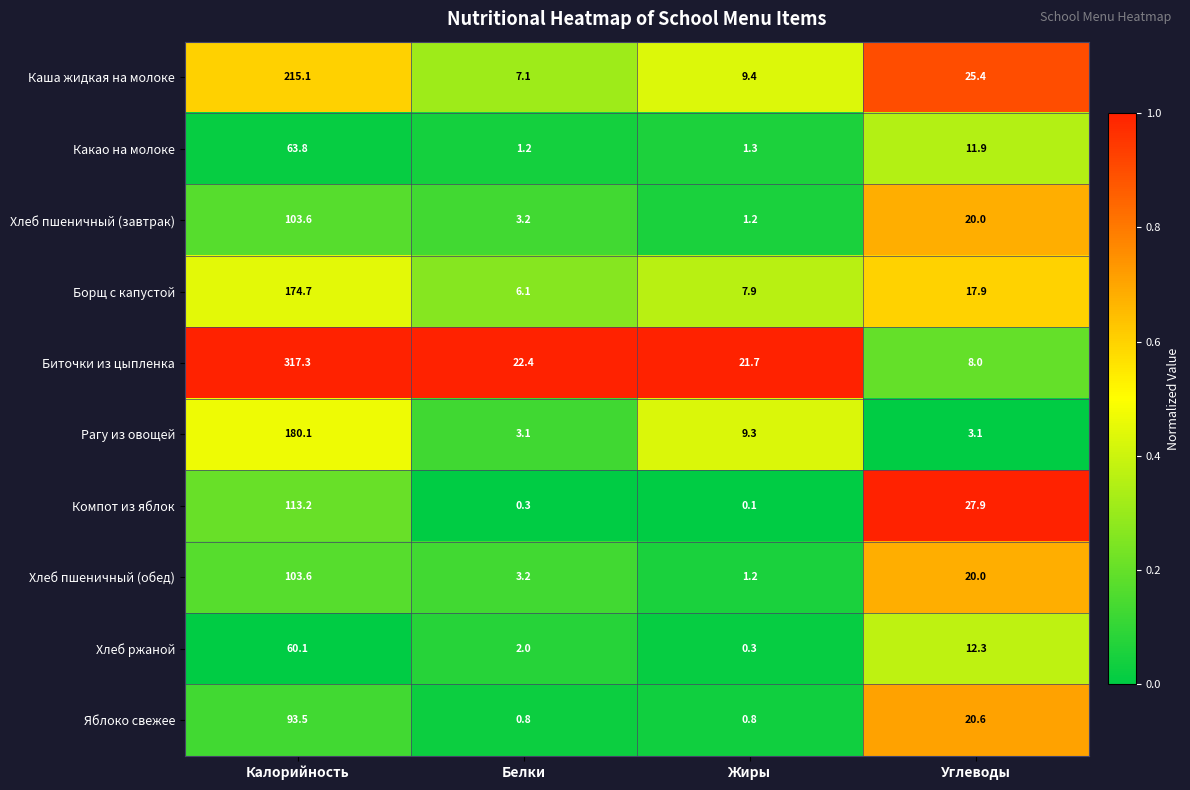

What is the total value across all series at Углеводы?

167.1